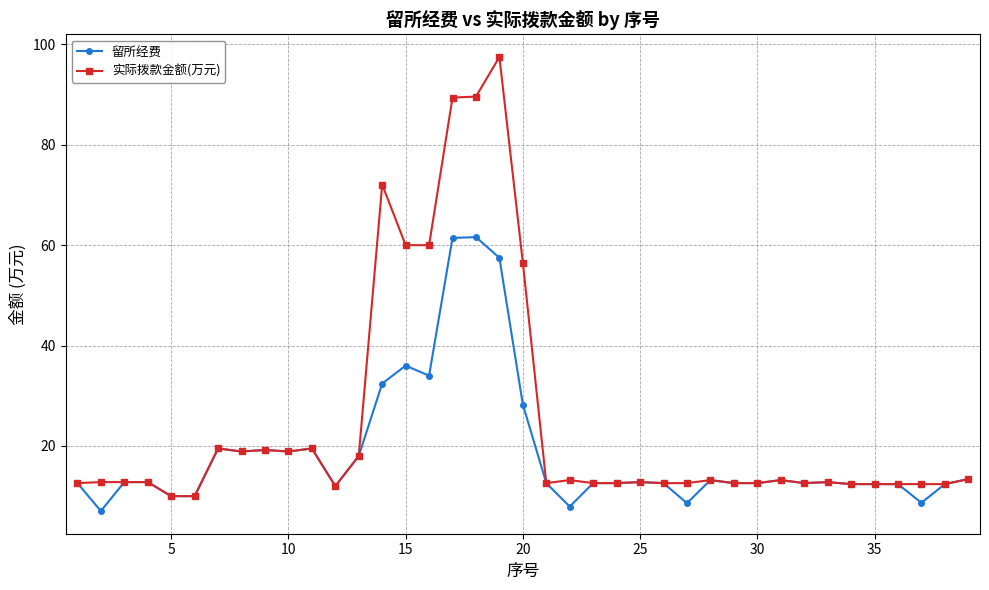

What is the lowest value of the 留所经费 series?

7.0